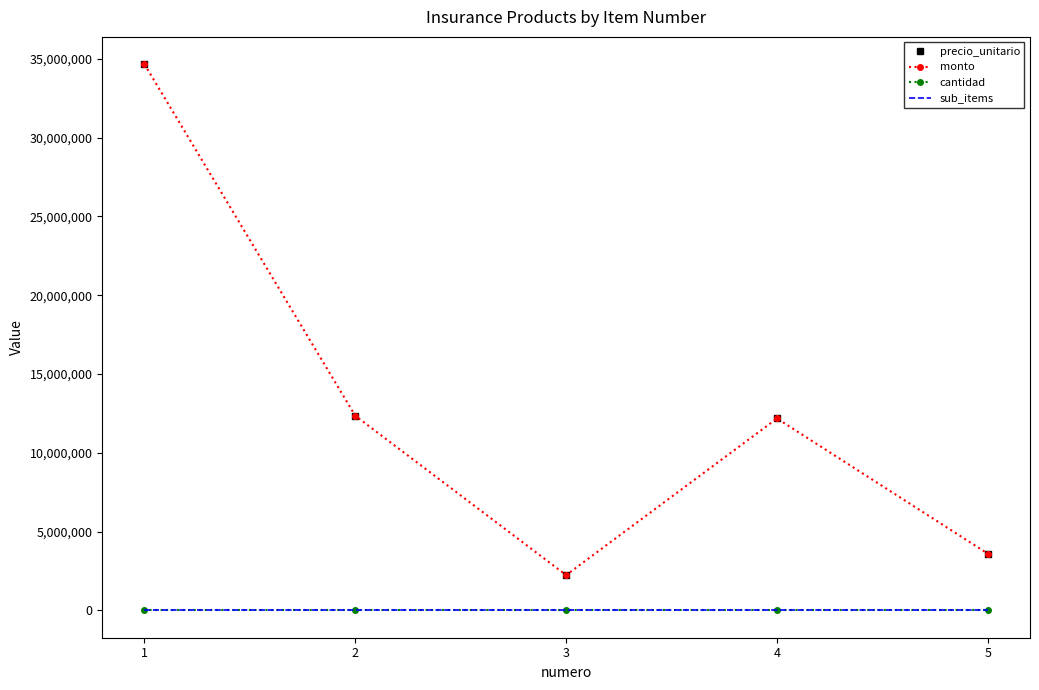

Is this an area chart (filled region under the line)?

No